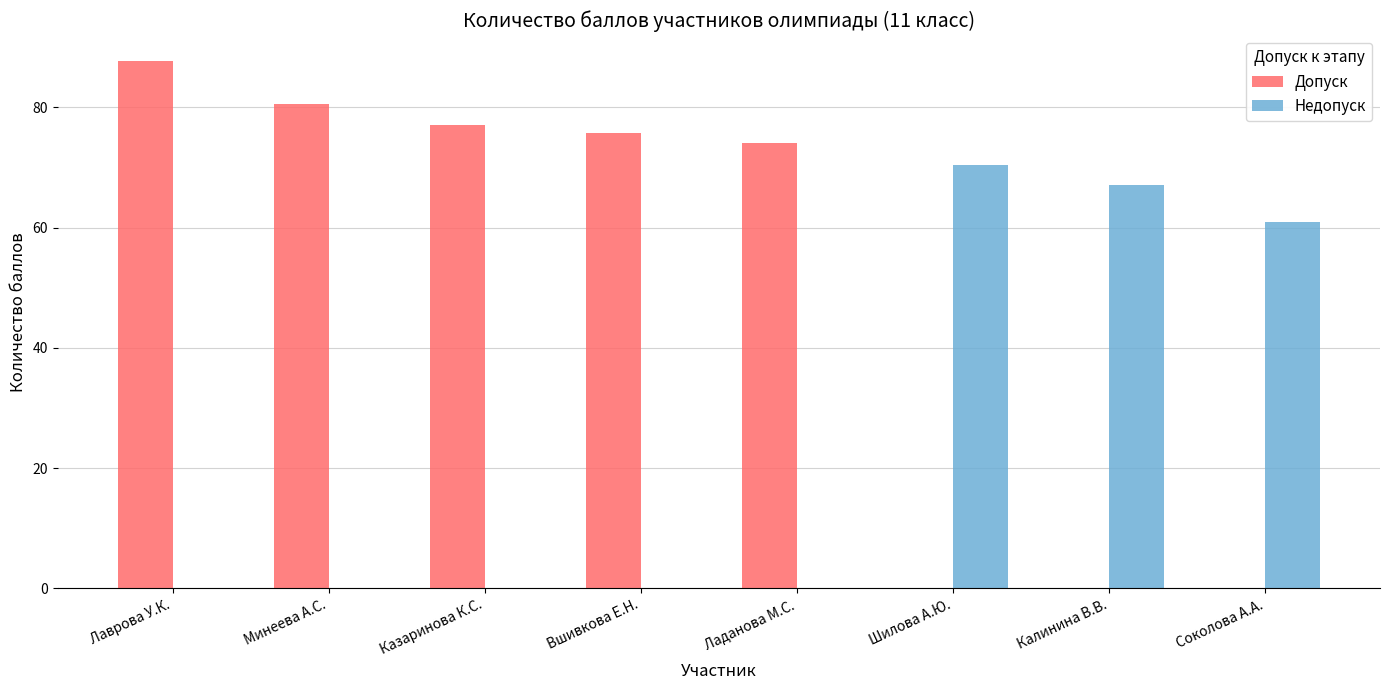

How many categories are shown in the chart?

8